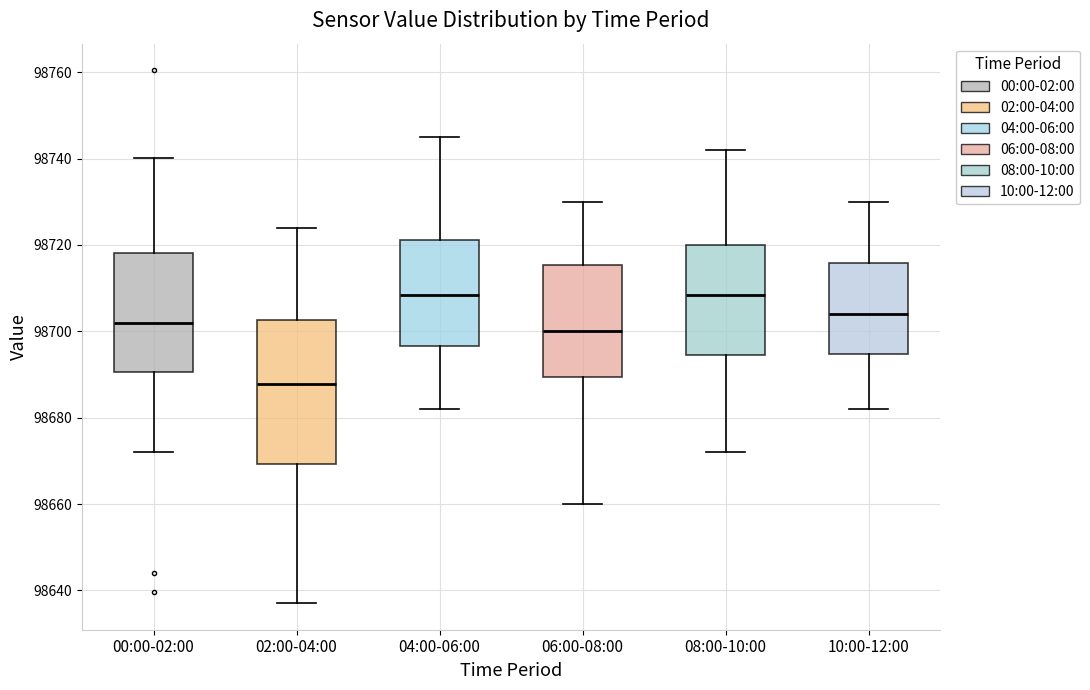

Reading left to right, transcribe this box plot: for each box, give where its median line is, the range the box spans, and where its two whiskers end, as read against the y-axis. The values are not printed on the chart, so give them approximately, as read against the axis.

00:00-02:00: median 98702, box 98690 to 98718, whiskers 98672 to 98740
02:00-04:00: median 98688, box 98670 to 98702, whiskers 98638 to 98724
04:00-06:00: median 98708, box 98696 to 98722, whiskers 98682 to 98746
06:00-08:00: median 98700, box 98690 to 98716, whiskers 98660 to 98730
08:00-10:00: median 98708, box 98694 to 98720, whiskers 98672 to 98742
10:00-12:00: median 98704, box 98694 to 98716, whiskers 98682 to 98730